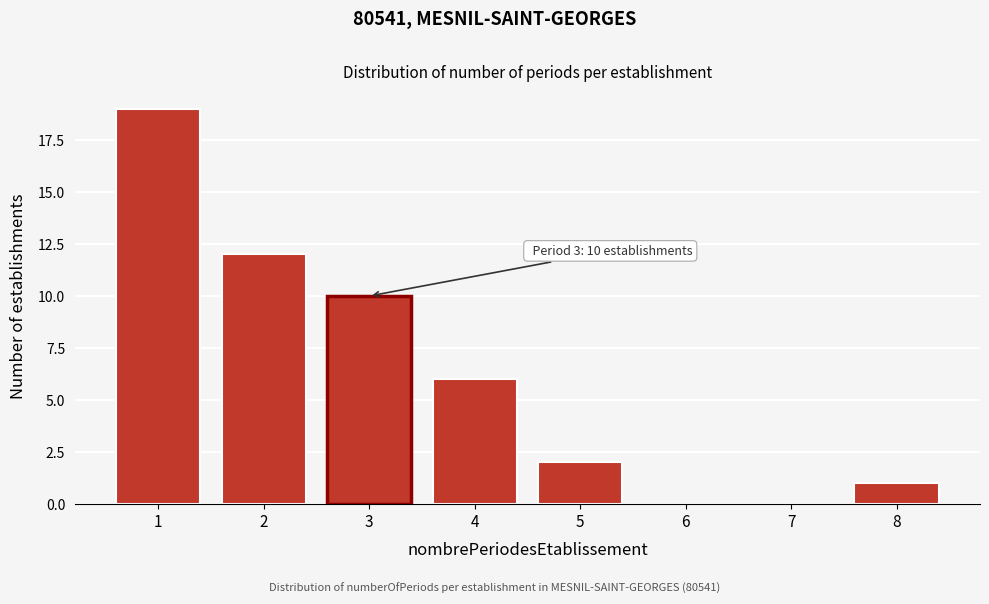

Reading left to right, what are all the values shown in this chart?

1=19	2=12	3=10	4=6	5=2	6=0	7=0	8=1